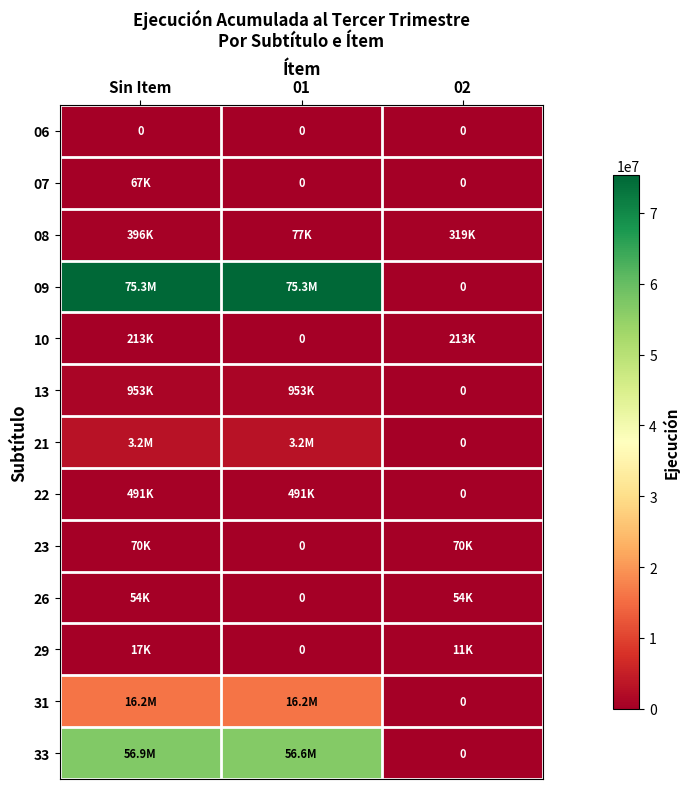

Count the 13 values in the range 0 to 953256.

3